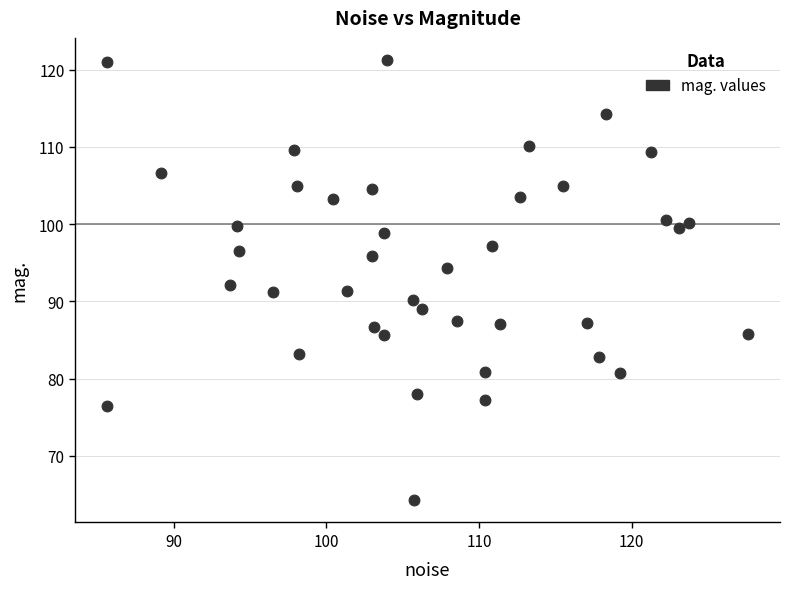

What is the range of Y values (max minus min)?

57.1